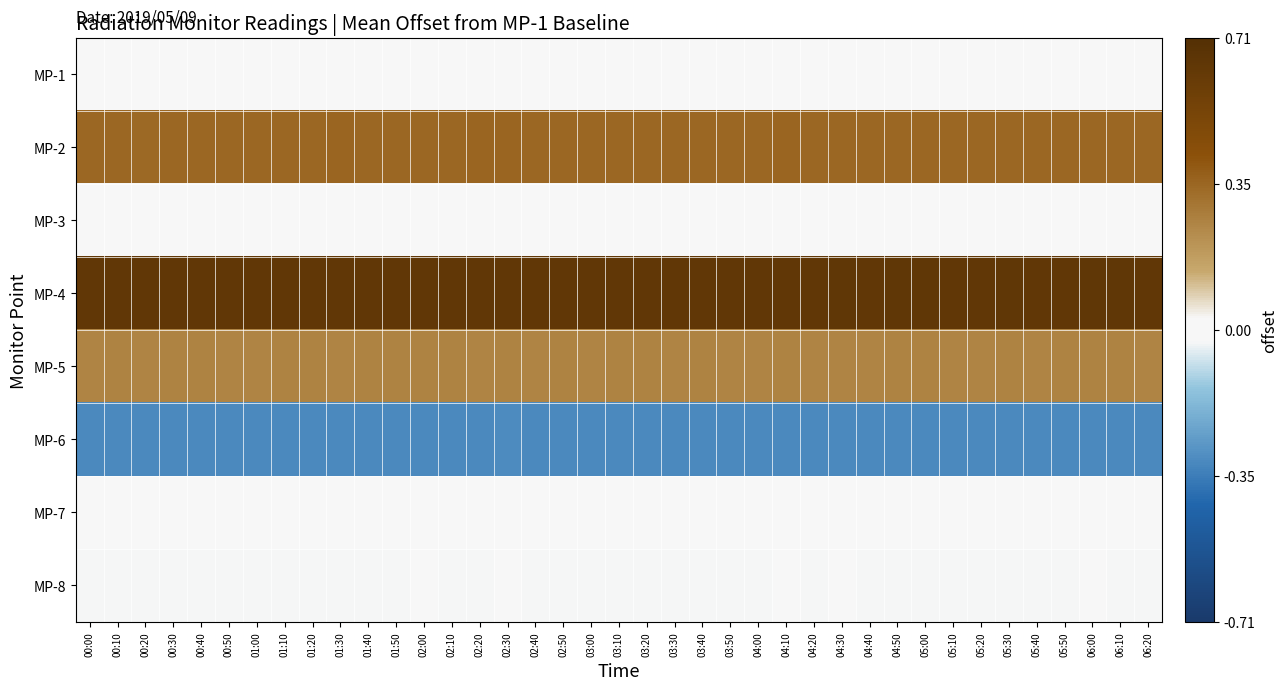

List the series in order of their peak value, lowest first.

MP-6, MP-8, MP-1, MP-3, MP-7, MP-5, MP-2, MP-4